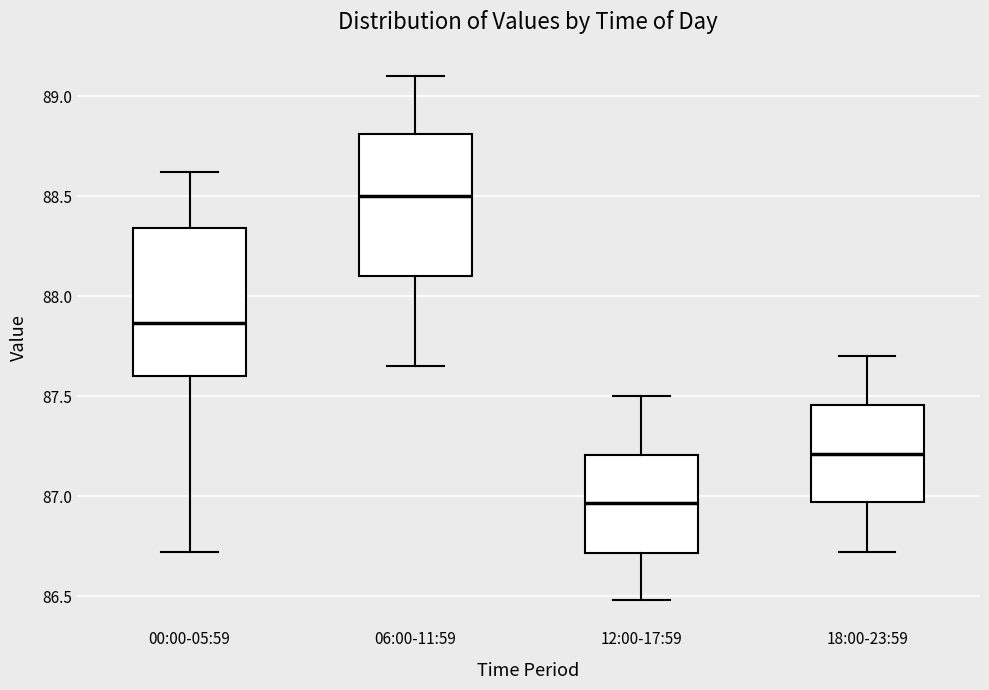

Reading left to right, read every box against the y-axis: the position of its median line, the range the box covers, and the ends of its whiskers. The values are not printed on the chart, so give them approximately, as read against the axis.

00:00-05:59: median 87.85, box 87.60 to 88.35, whiskers 86.70 to 88.60
06:00-11:59: median 88.50, box 88.10 to 88.80, whiskers 87.65 to 89.10
12:00-17:59: median 86.95, box 86.70 to 87.20, whiskers 86.50 to 87.50
18:00-23:59: median 87.20, box 86.95 to 87.45, whiskers 86.70 to 87.70